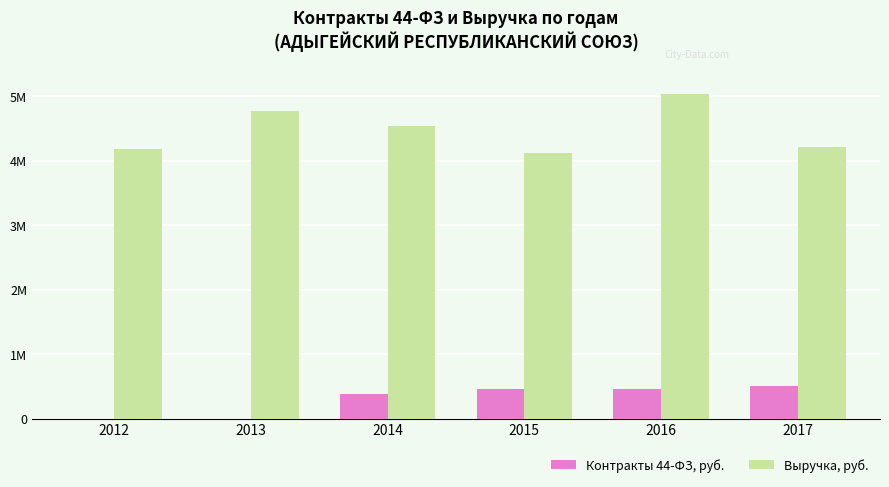

Is the value of Контракты 44-ФЗ, руб. at 2017 greater than the value of Выручка, руб. at 2017?

No